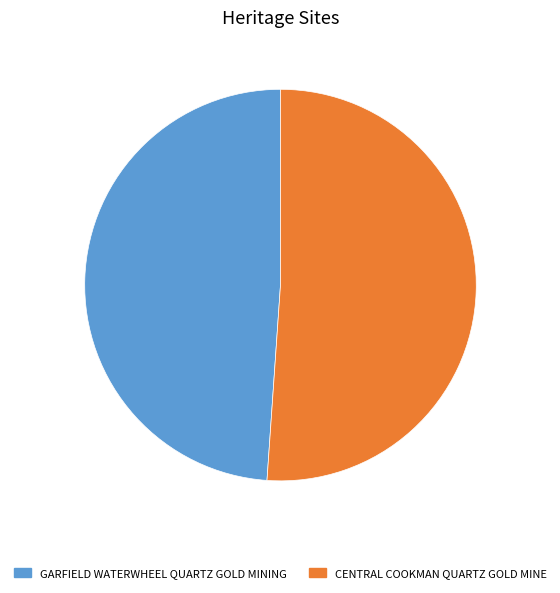

True or false: GARFIELD WATERWHEEL QUARTZ GOLD MINING accounts for 49% of the total.

True